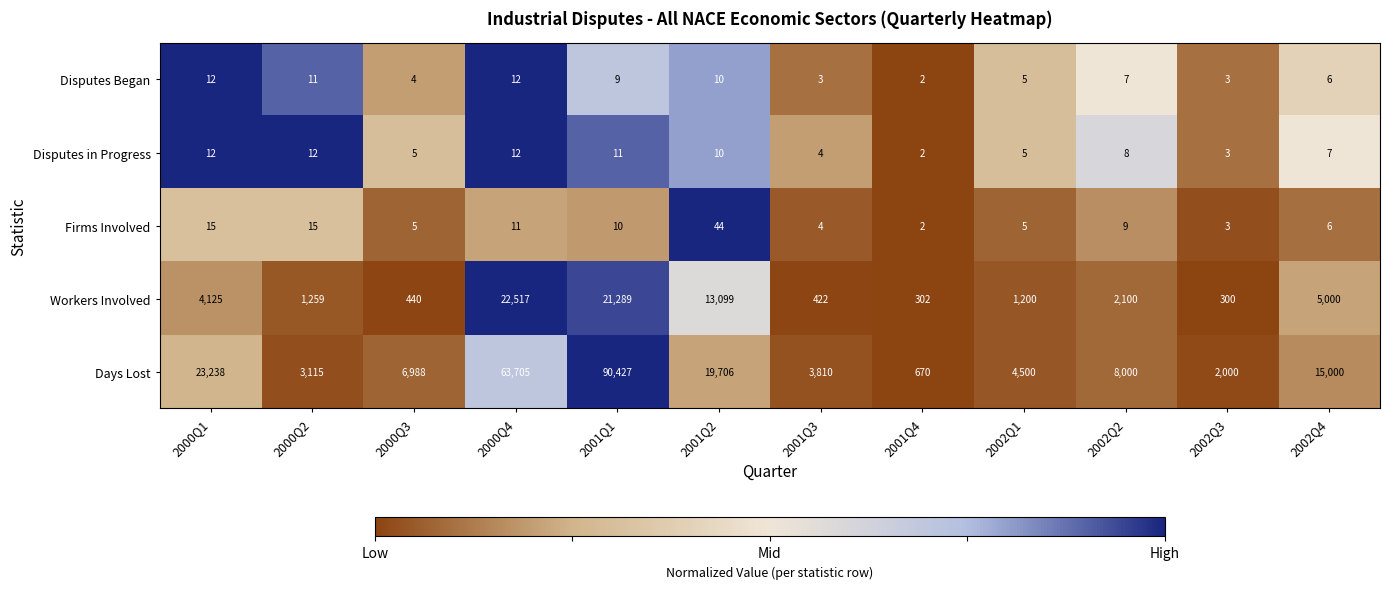

Which series has the largest total across all categories?

Days Lost